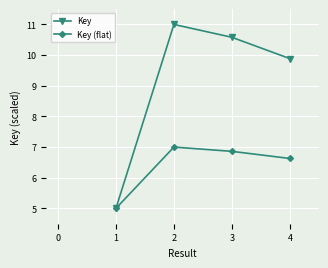

What is the spread (max minus min) of values at 3?

3.7